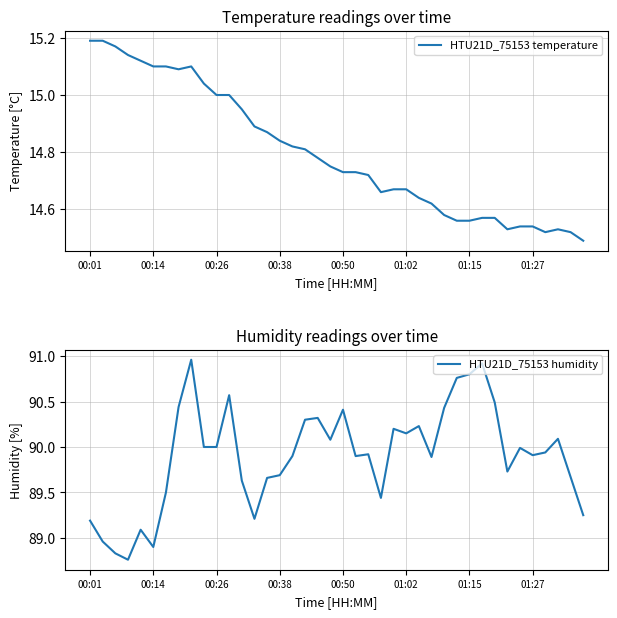

At which label does HTU21D_75153 humidity first exceed 89?

00:01